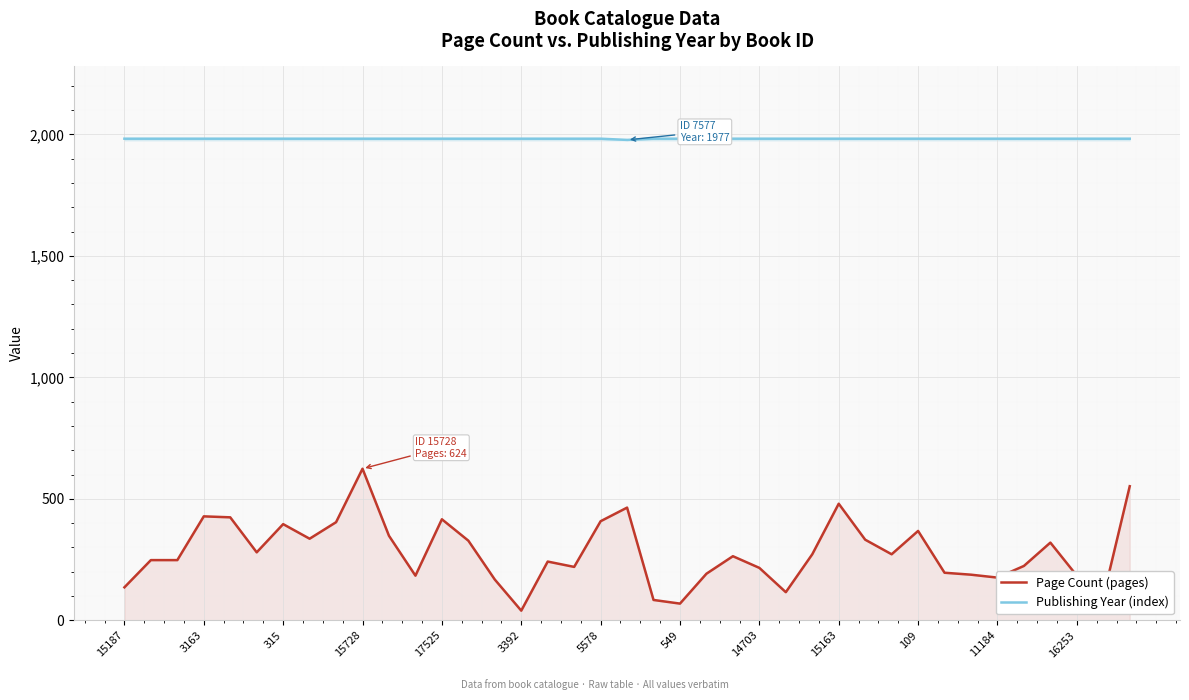

What are all the series names shown in the legend?

Page Count (pages), Publishing Year (index)